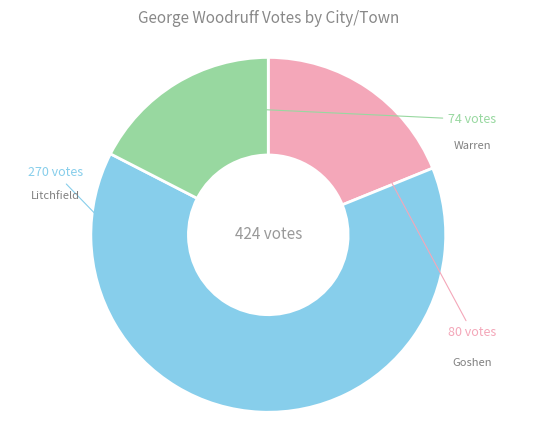

Is there a majority slice in this chart?

Yes